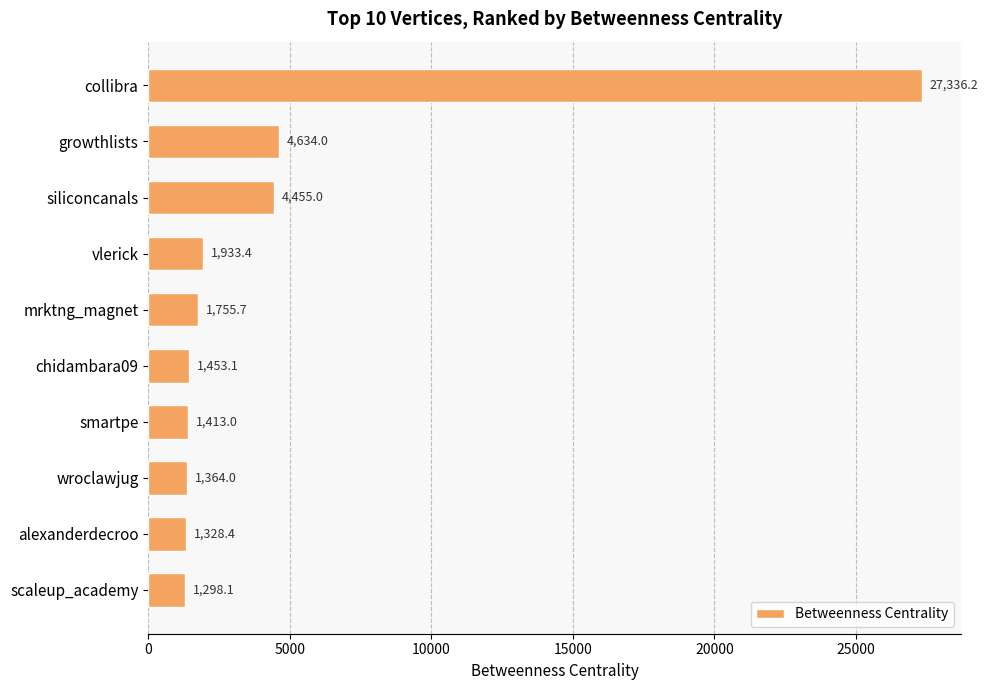

How many data points does each series have?

10